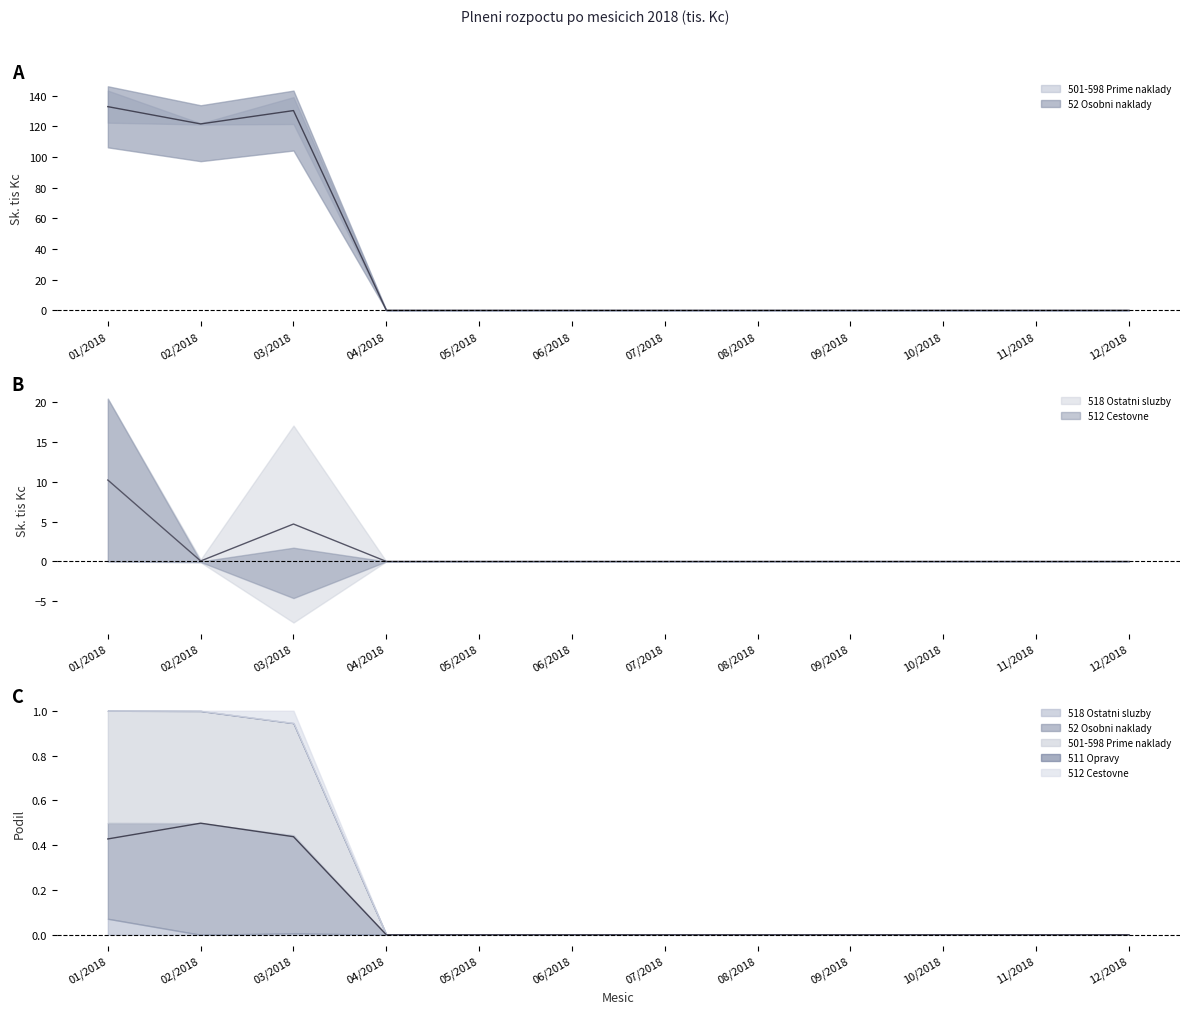

What is the label of the 7th point from the right?

06/2018